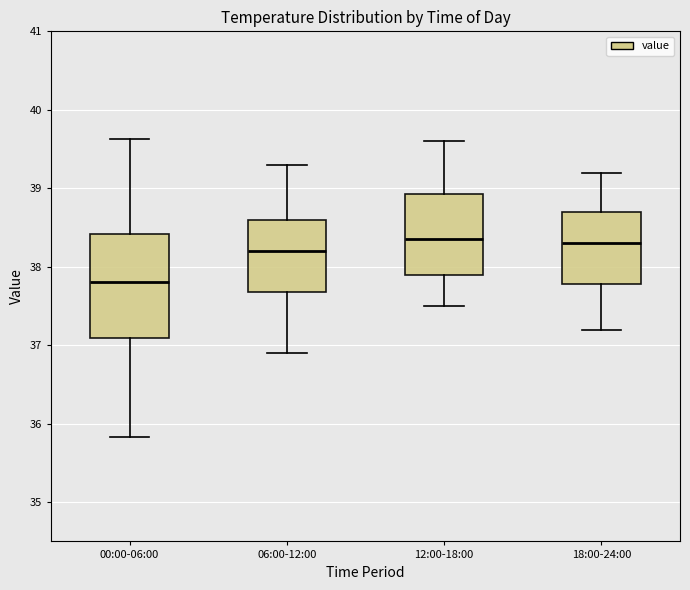

Where does the lower whisker of the box for 00:00-06:00 end on the y-axis? The values are not printed on the chart, so give them approximately, as read against the axis.

35.8